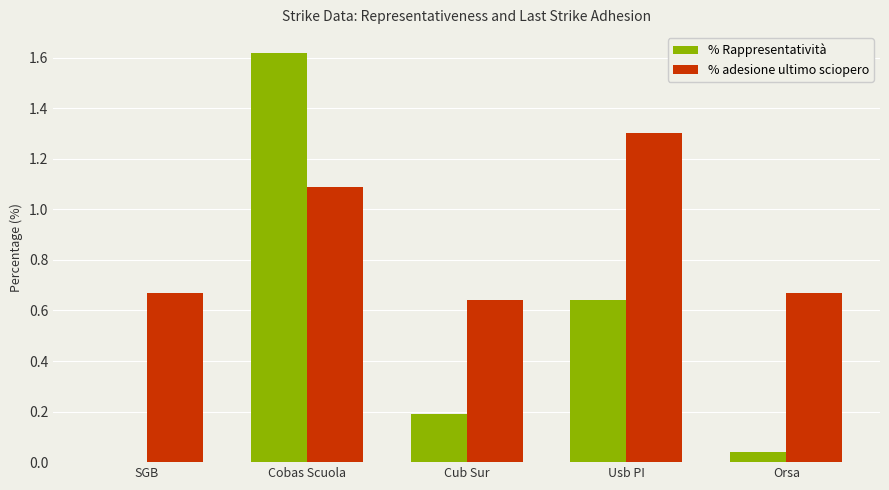

Which series has the largest total across all categories?

% adesione ultimo sciopero